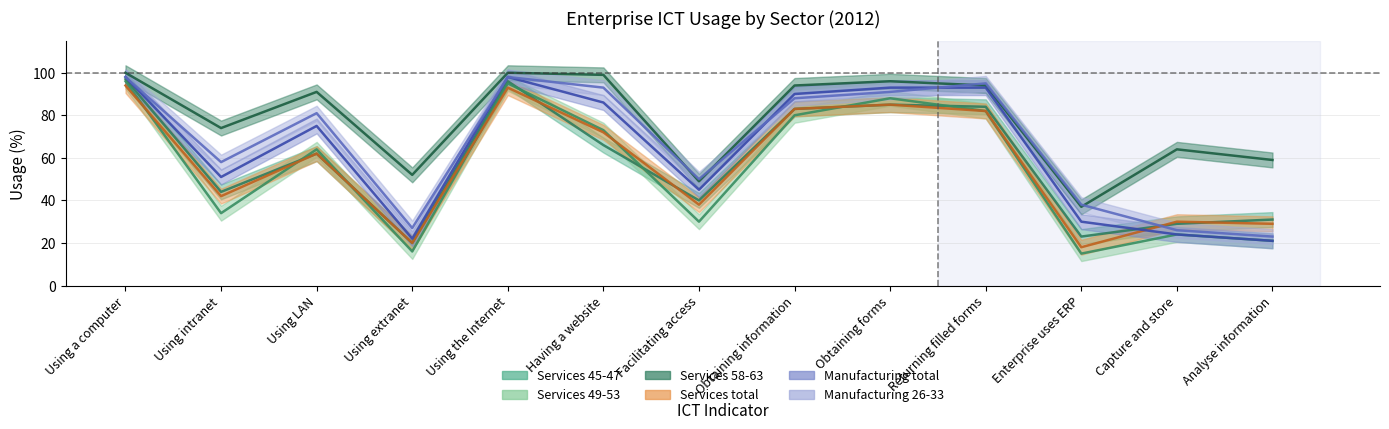

Where is Manufacturing 26-33 nearest to the value 60?

Using intranet